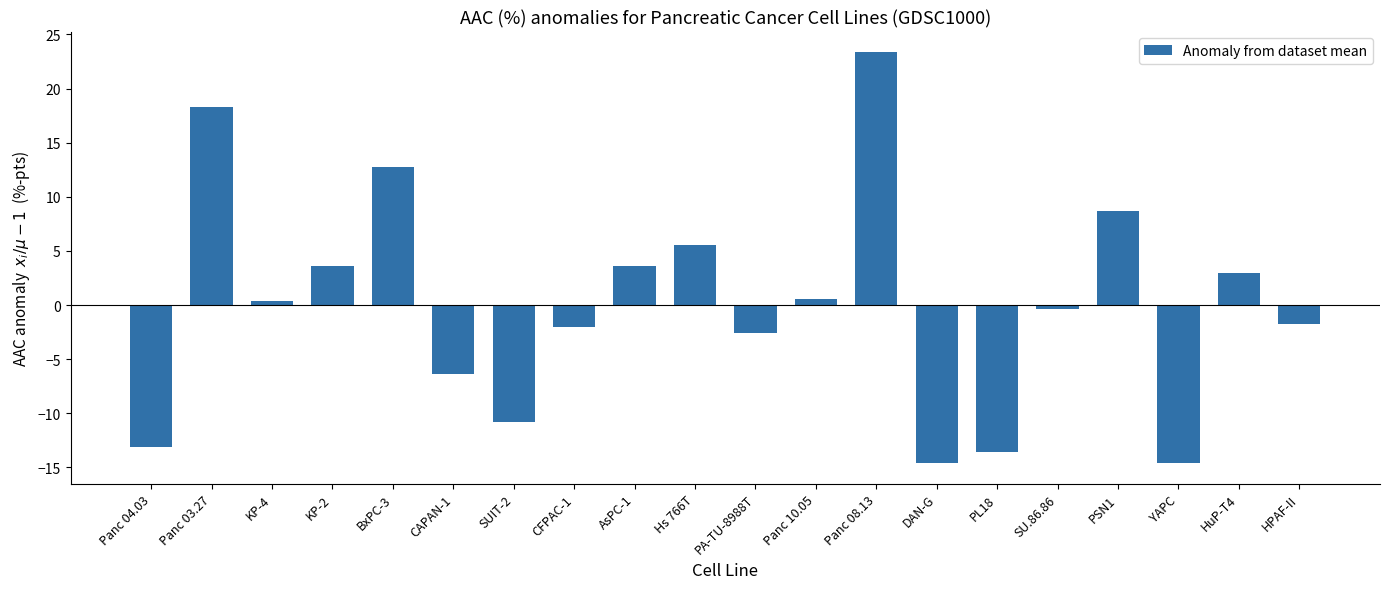

What is the ratio of the value at Panc 10.05 to the value at HuP-T4?

0.2